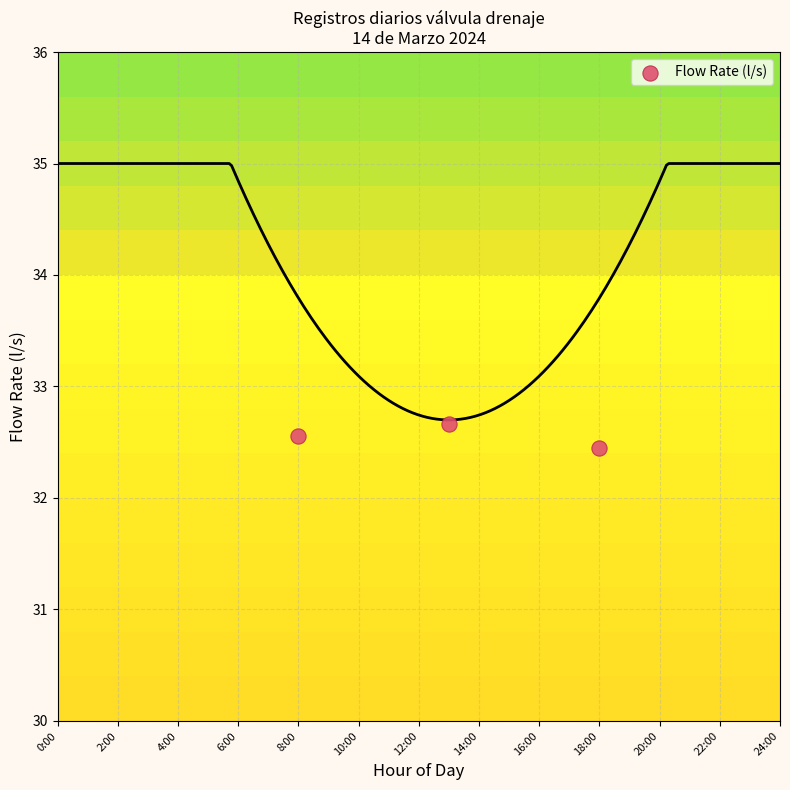

What is the average Y value?

32.6